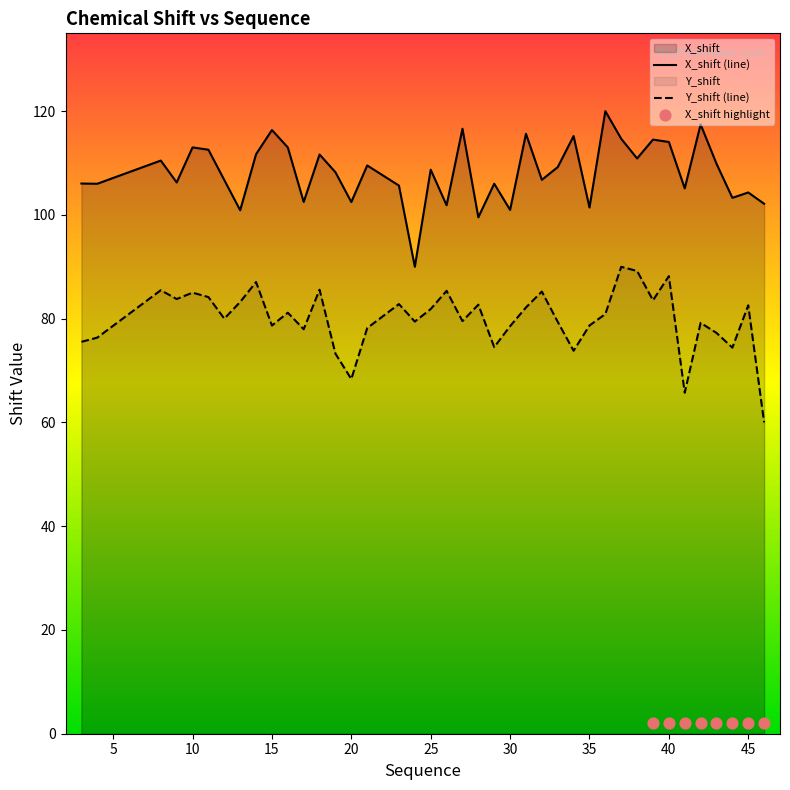

What is the total value across all series at 30?

179.5